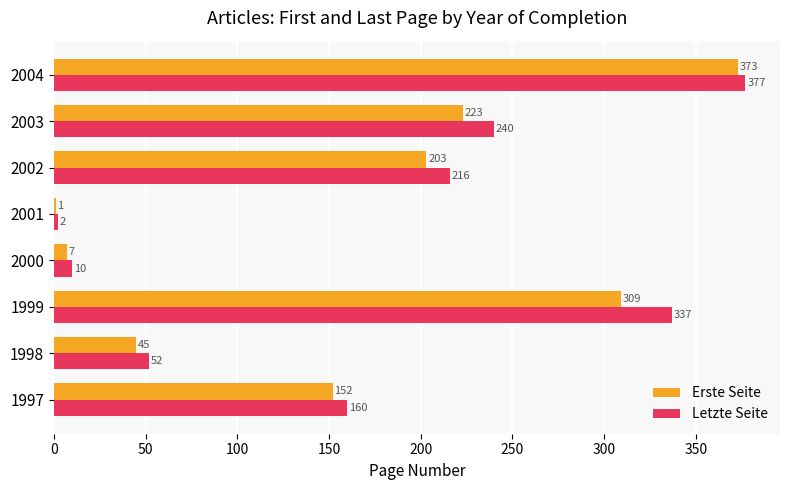

The Erste Seite series shows 152 at 1997. True or false?

True